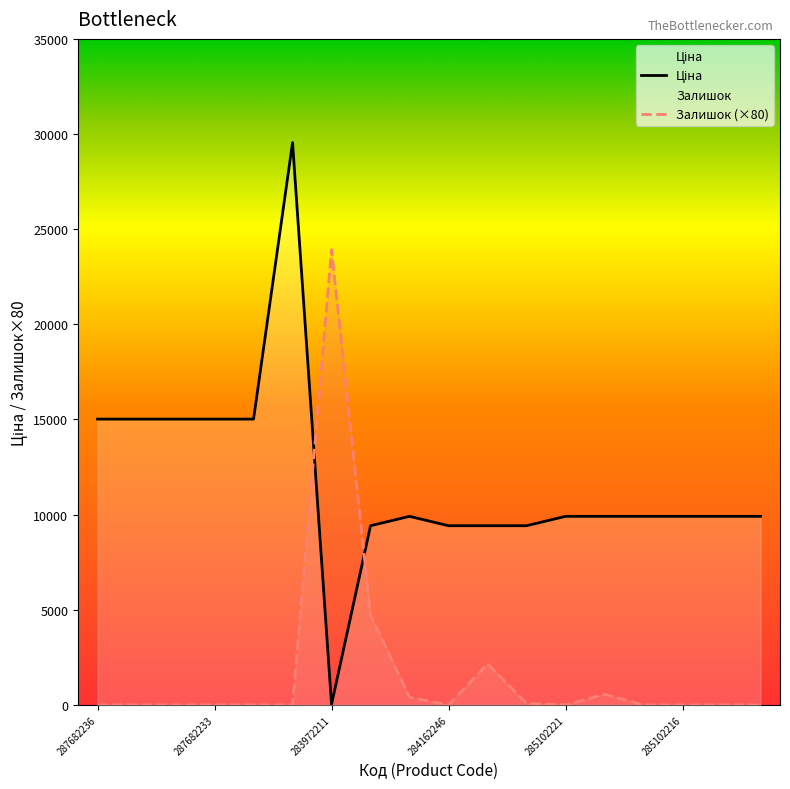

Reading left to right, list all the values displayed in this chart.

Ціна: 287682236=15019.2	287682235=15019.2	287682234=15019.2	287682233=15019.2	287682231=15019.2	287702232=29548.9	283972211=32.0	284162248=9416.9	285101569=9908.5	284162246=9416.9	284162245=9416.9	284162244=9416.9	285102221=9908.5	285102219=9908.5	285102218=9908.5	285102216=9908.5	285102120=9908.5	285102044=9908.5
Залишок: 287682236=0.0	287682235=0.0	287682234=0.0	287682233=0.0	287682231=0.0	287702232=0.0	283972211=23920.0	284162248=4720.0	285101569=400.0	284162246=0.0	284162245=2160.0	284162244=80.0	285102221=0.0	285102219=560.0	285102218=0.0	285102216=0.0	285102120=0.0	285102044=0.0